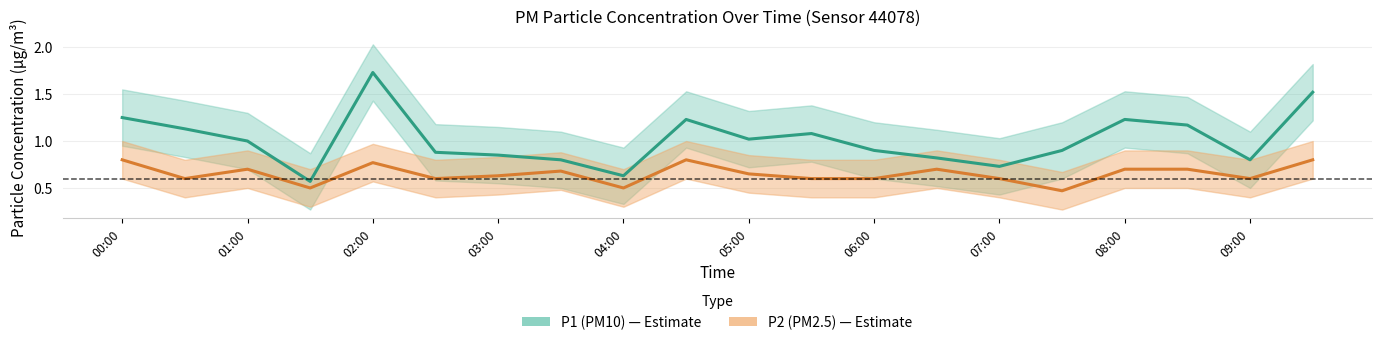

Count the number of data series in this chart.

2